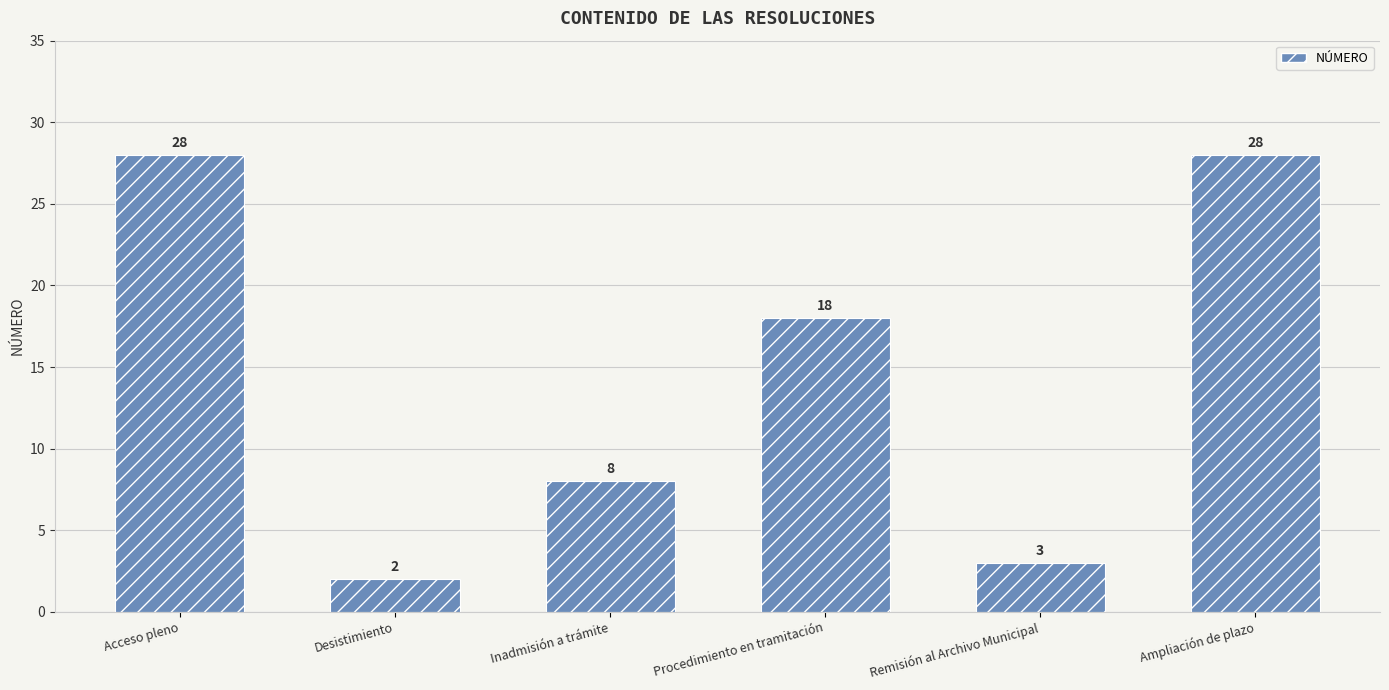

What is the difference between the maximum and minimum values?

26